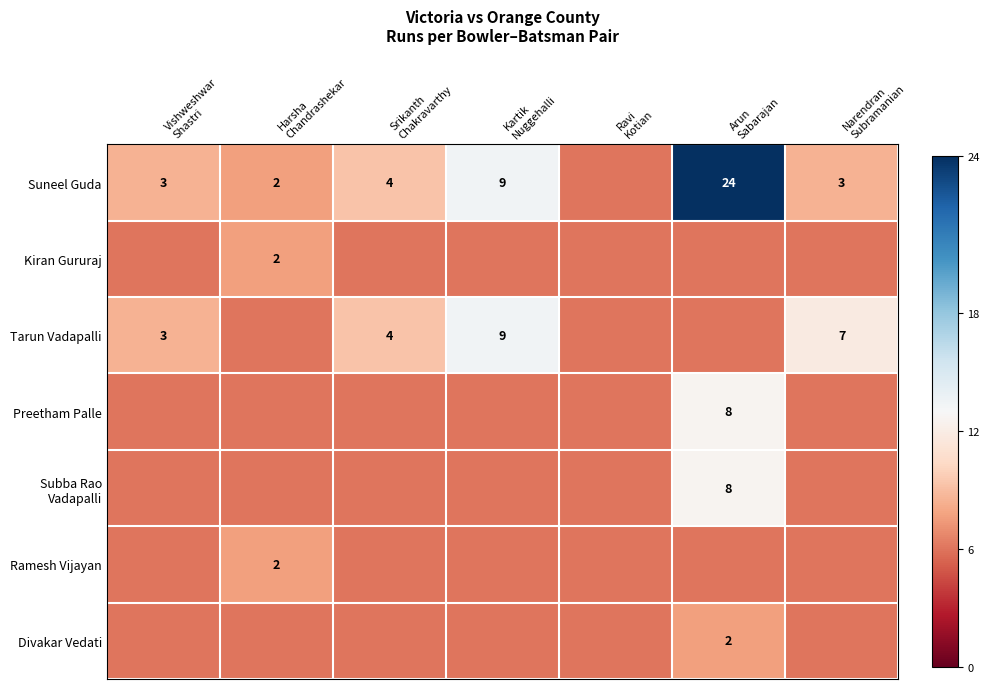

Which category has the highest value across all series?

Arun
Sabarajan